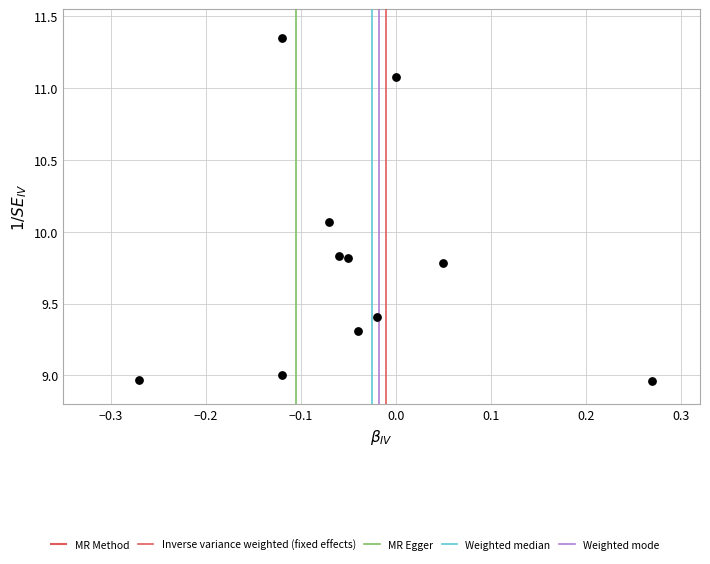

What is the range of X values (max minus min)?

0.5